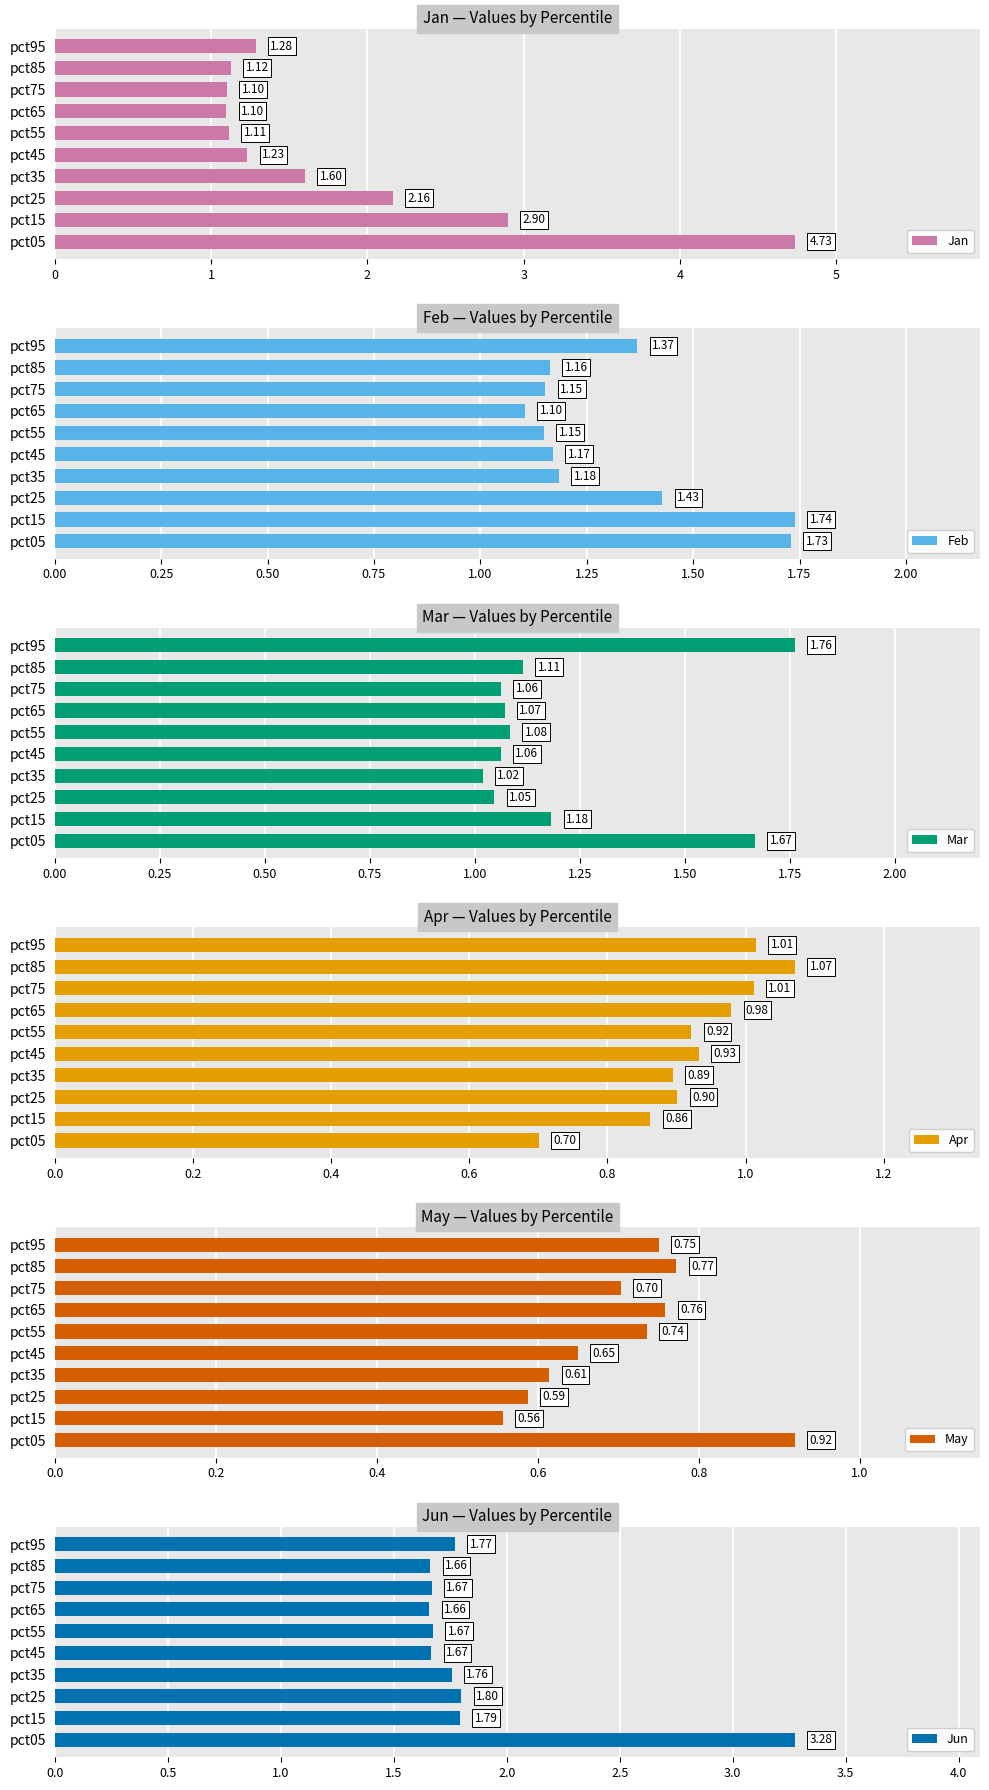

What is the sum of the Mar values at 6 and 8?

2.2